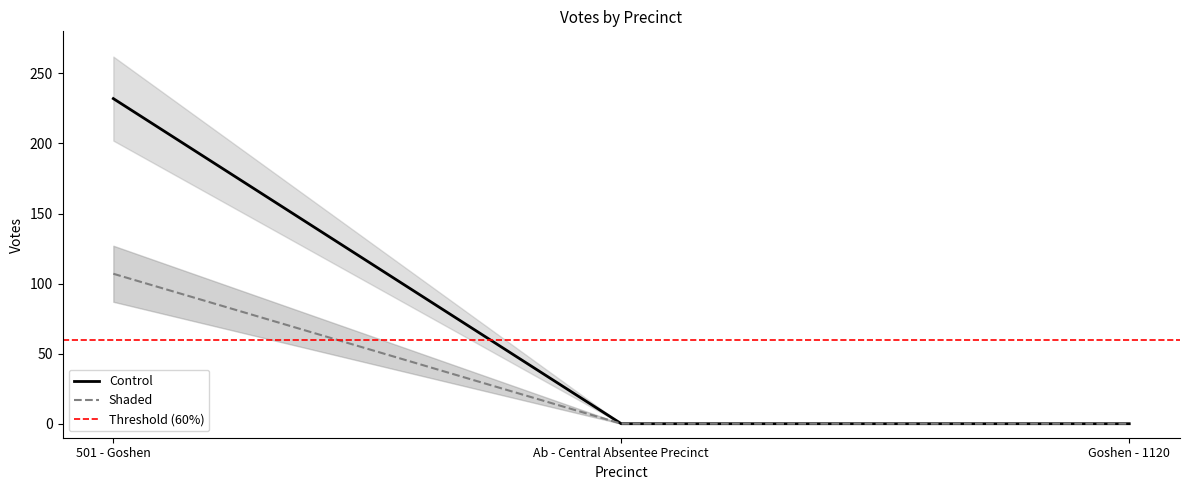

What is the label of the 2nd point from the left?

Ab - Central Absentee Precinct